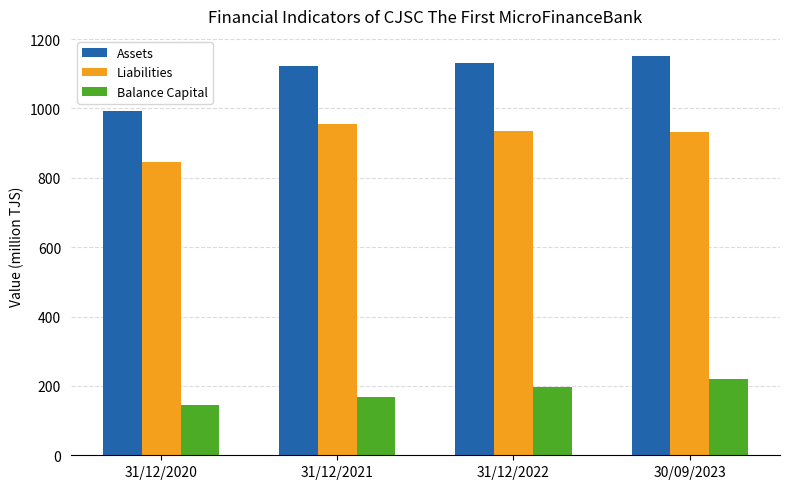

What is the difference between the Balance Capital values at 31/12/2020 and 30/09/2023?

76.1